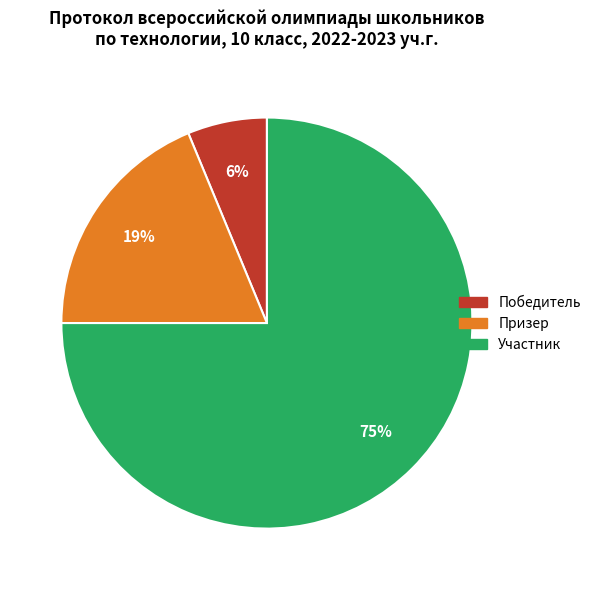

Which slice is the largest?

Участник